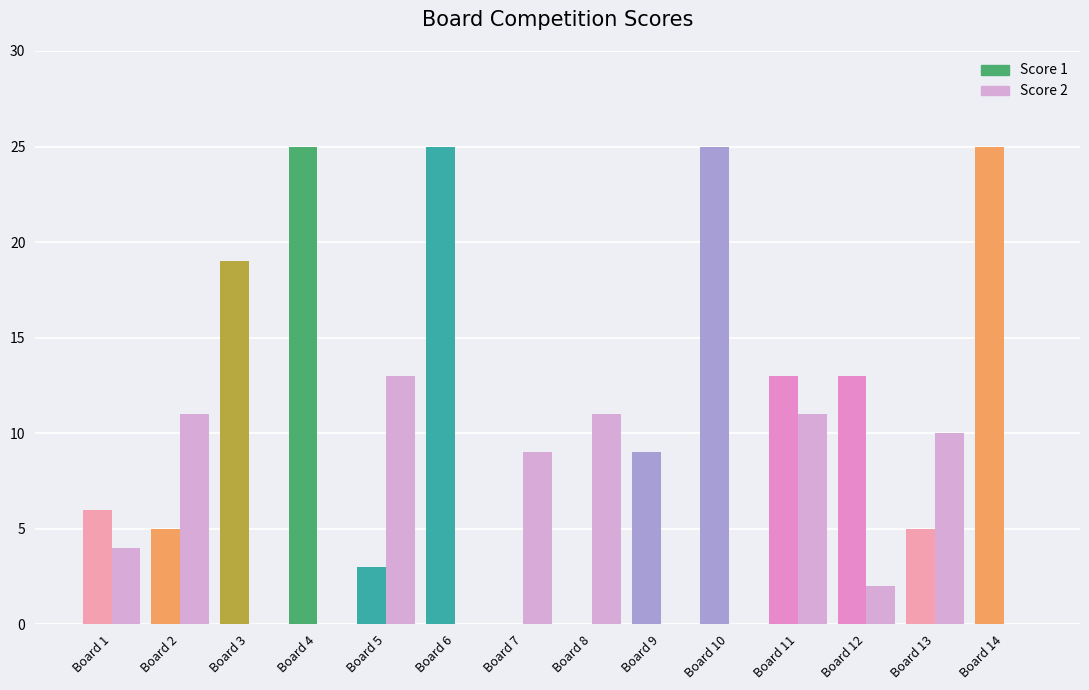

Count the number of categories in the chart.

14